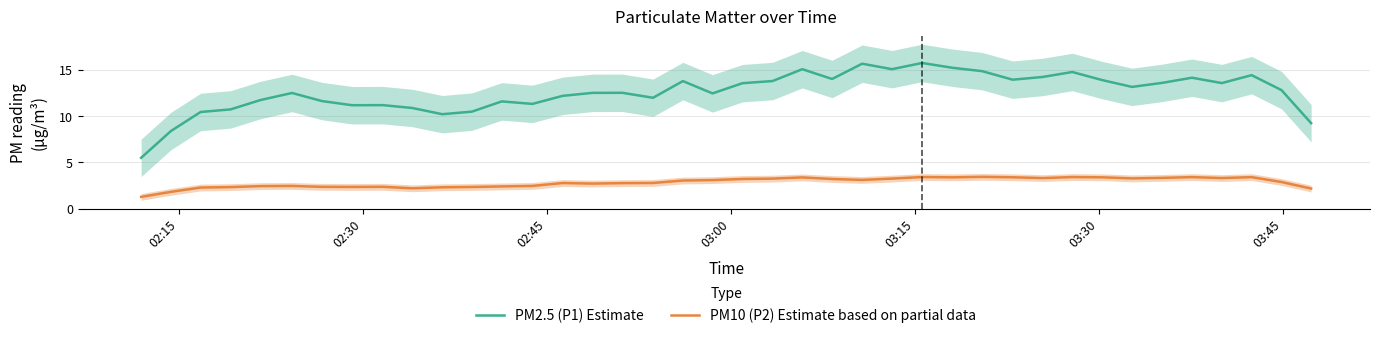

Which series has the largest total across all categories?

PM2.5 (P1) Estimate